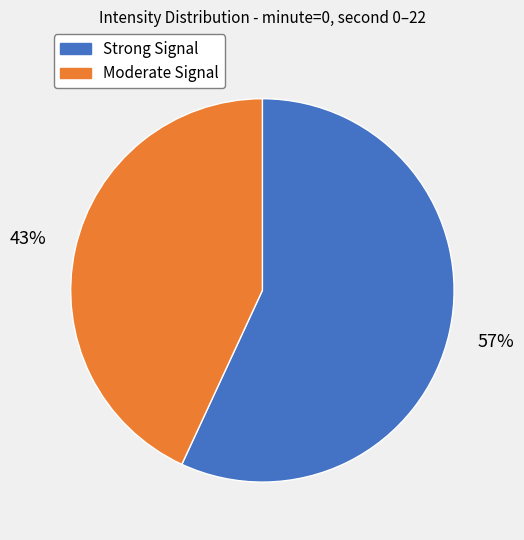

To the nearest percent, what is the difference between the largest and smallest slice percentages?

14%